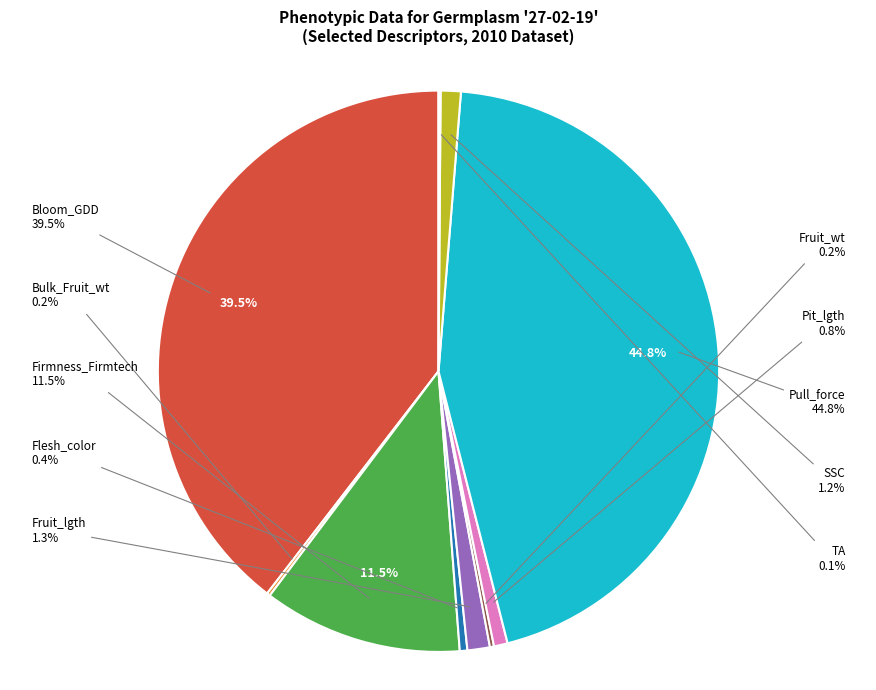

How many segments does this pie chart have?

10